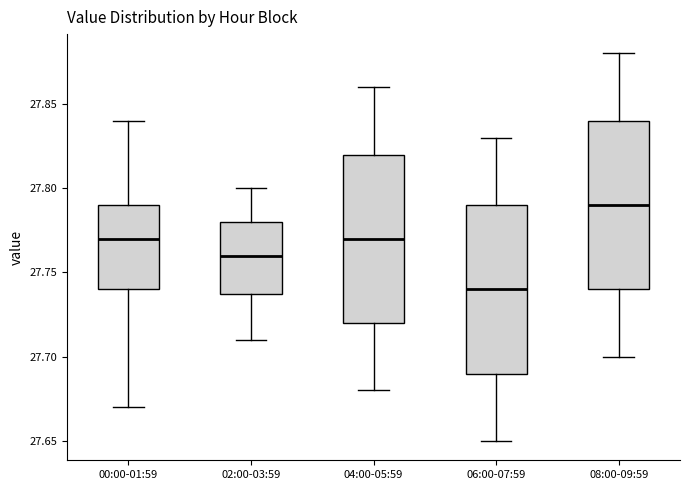

Where is the lower edge of the box for 08:00-09:59 on the y-axis? The values are not printed on the chart, so give them approximately, as read against the axis.

27.74